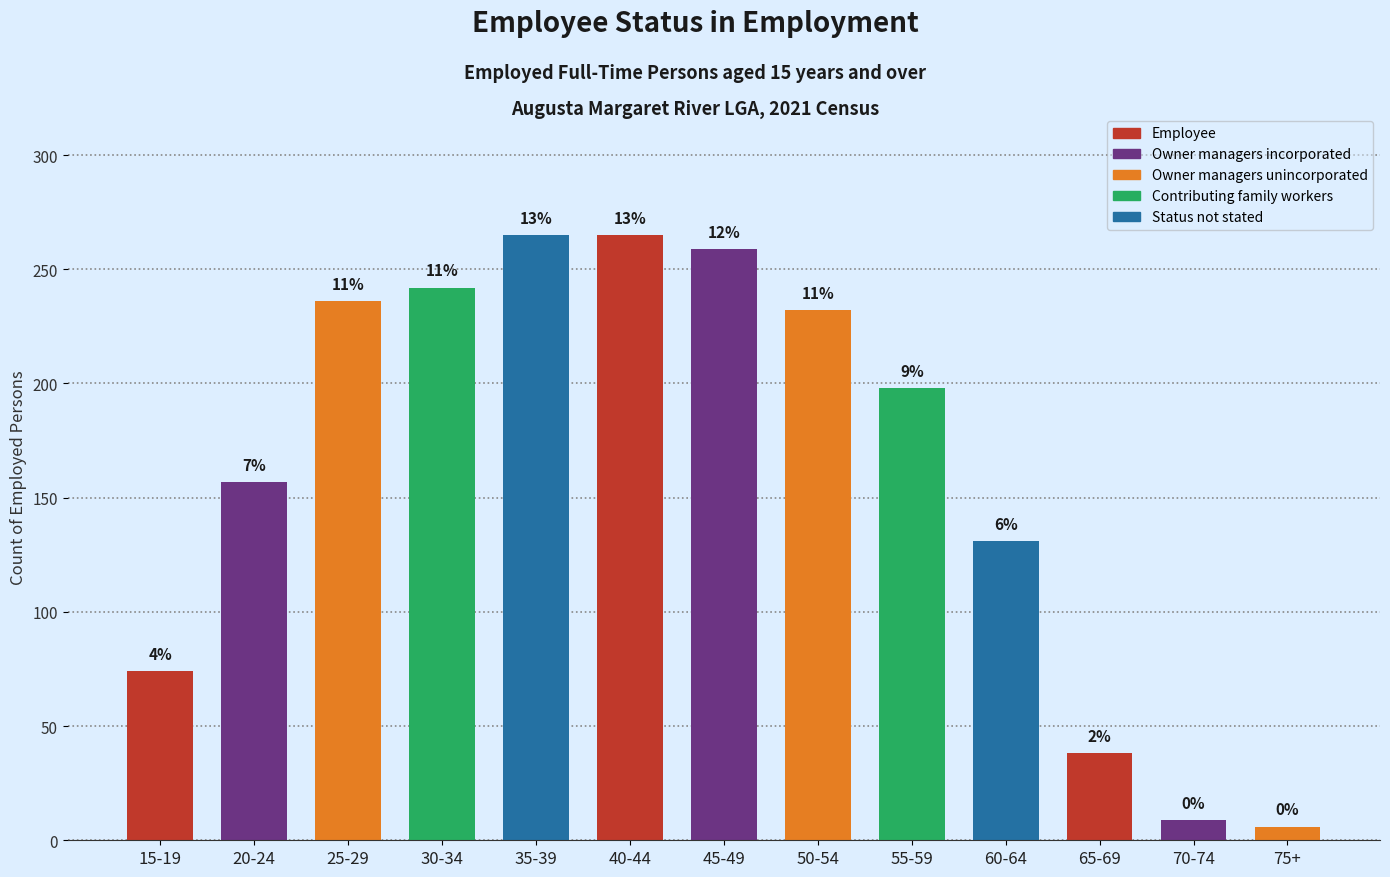

At how many categories does at least one series exceed 163?

7